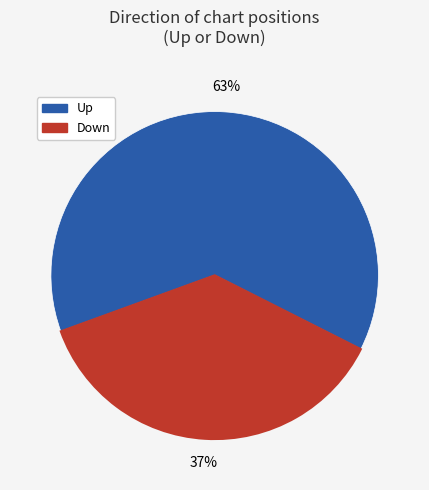

To the nearest percent, what is the difference between the largest and smallest slice percentages?

26%